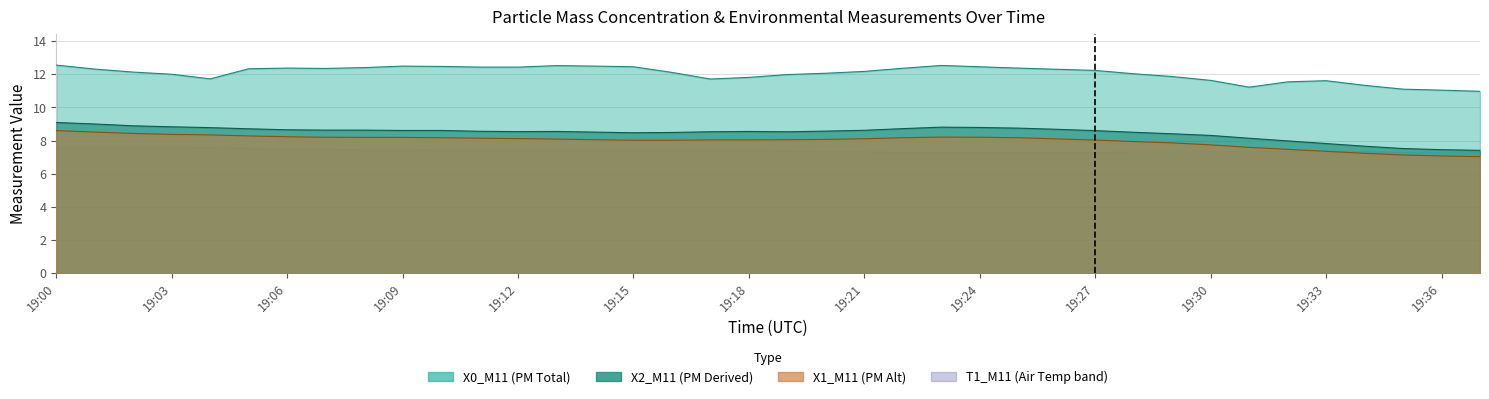

Read the X1_M11 value at 19:23.

8.2